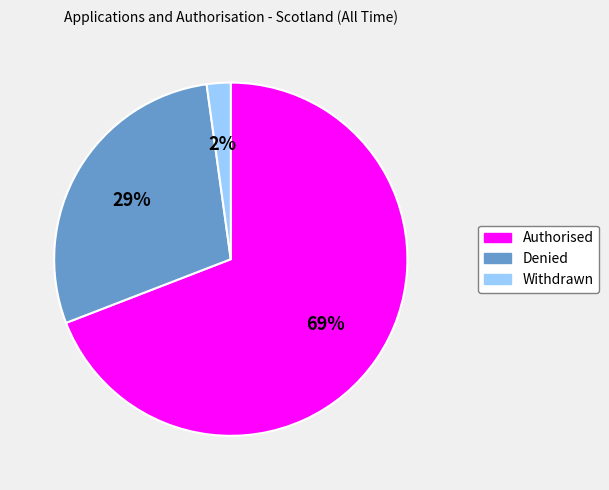

To the nearest percent, what percentage of the pie is Denied?

29%